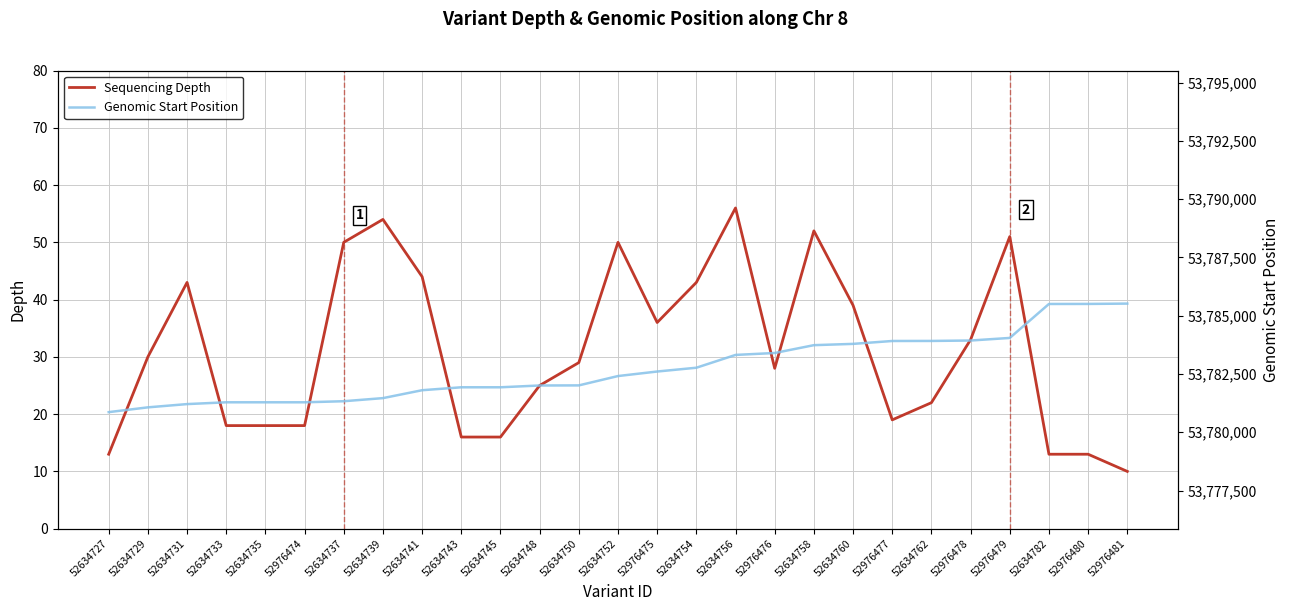

Which has a higher value, 52634733 or 52634760?

52634760